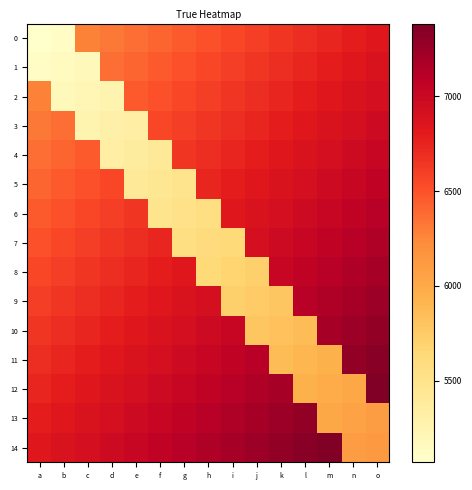

At how many categories does at least one series exceed 5174?

15